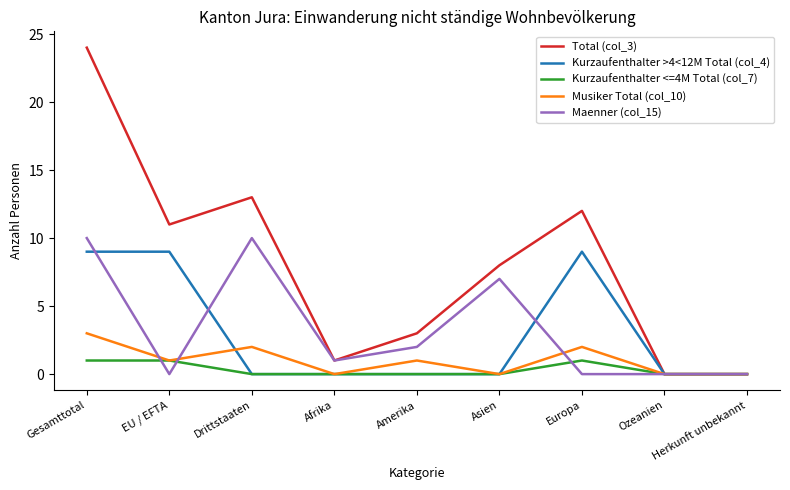

What position from the left is Drittstaaten?

3